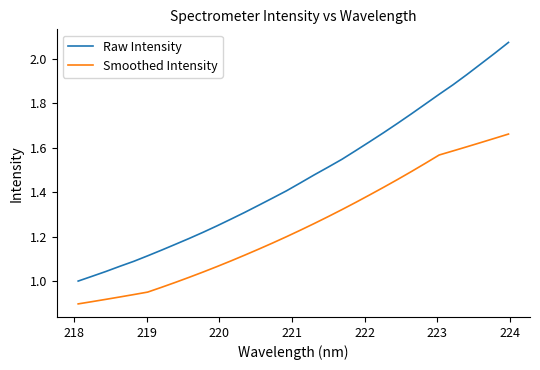

True or false: Smoothed Intensity and Raw Intensity cross at least once.

False